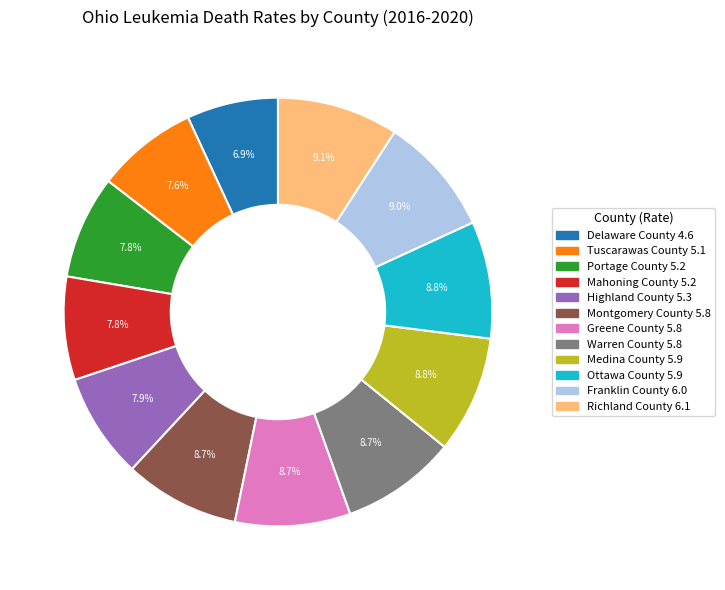

Is there a majority slice in this chart?

No